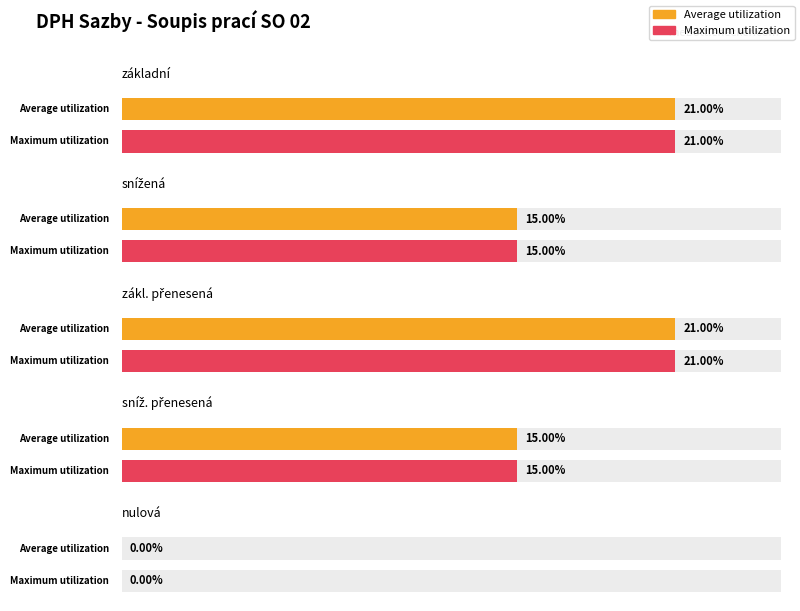

Reading left to right, list all the values displayed in this chart.

Average utilization: 0.2	0.1	0.2	0.1	0.0
Maximum utilization: 0.2	0.1	0.2	0.1	0.0